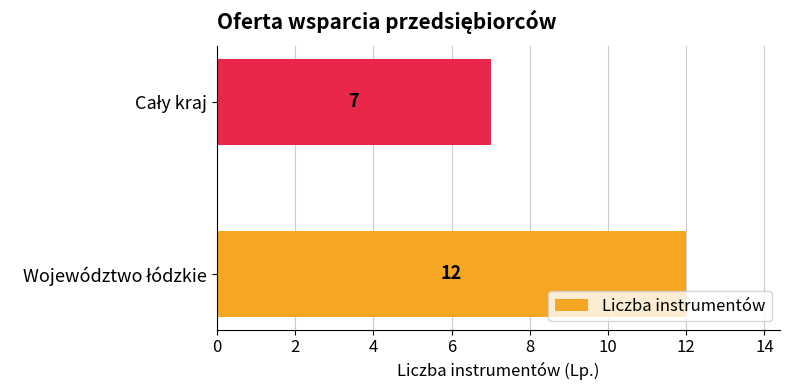

What is the smallest value displayed?

7